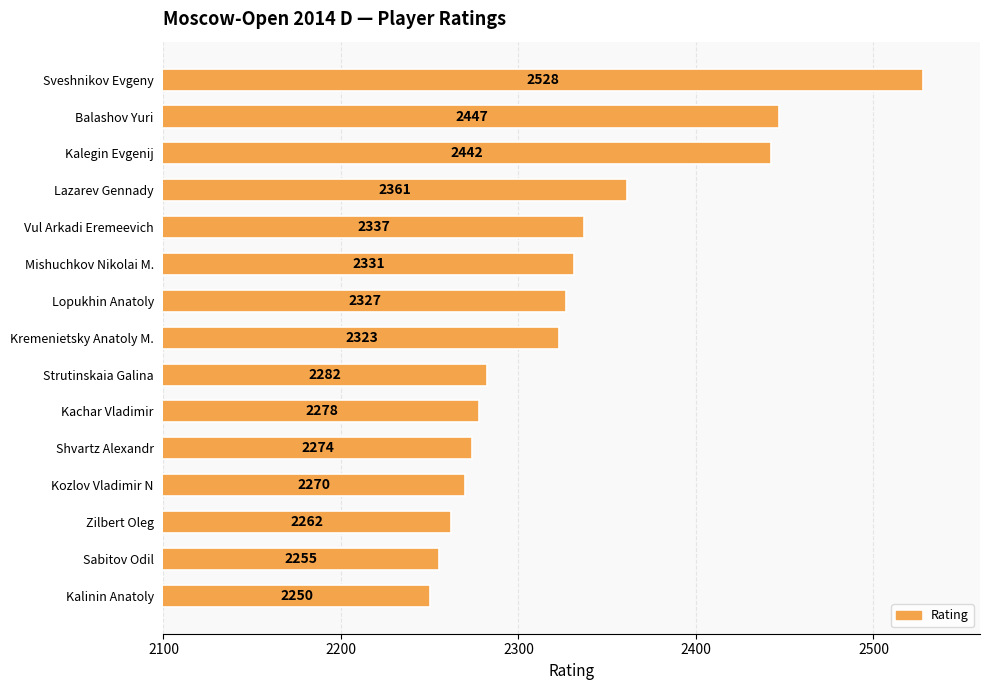

What is the value of the 2nd bar from the top?

2447